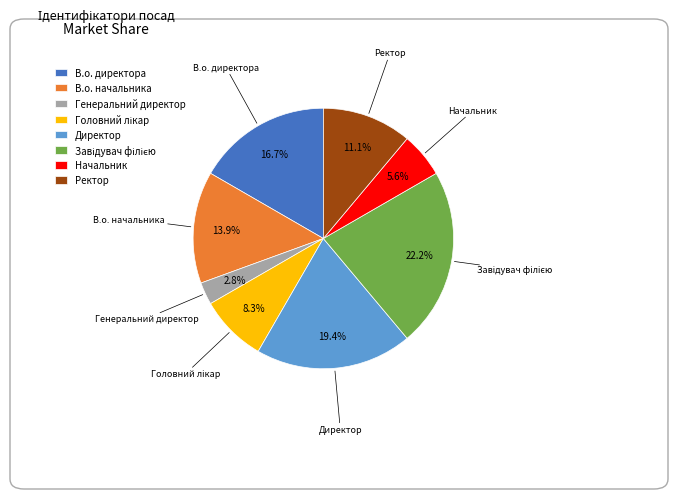

Is there a majority slice in this chart?

No